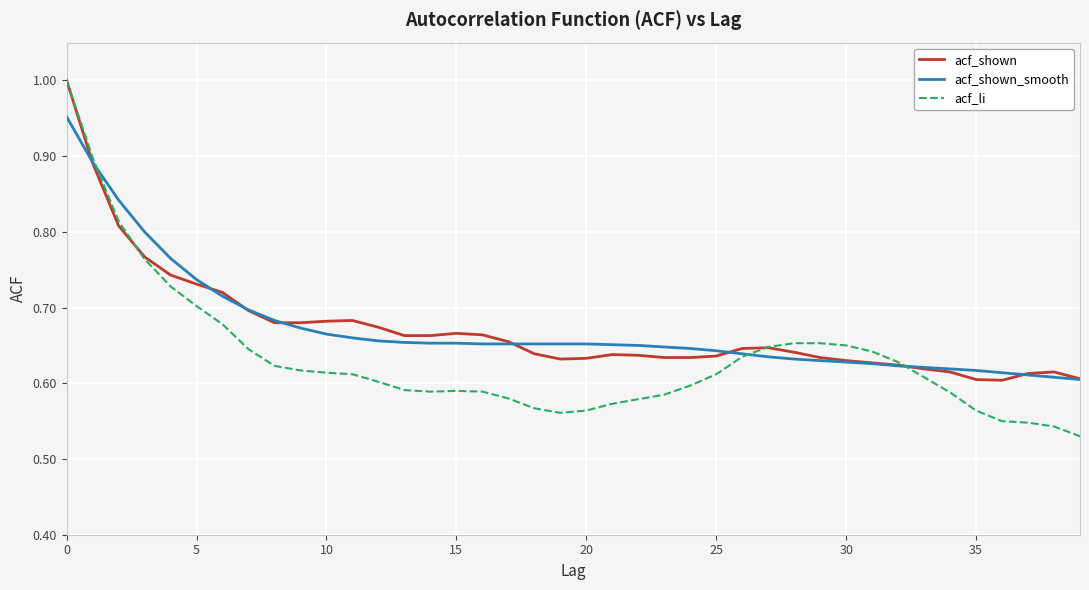

Which series has the largest range (max minus min)?

acf_li